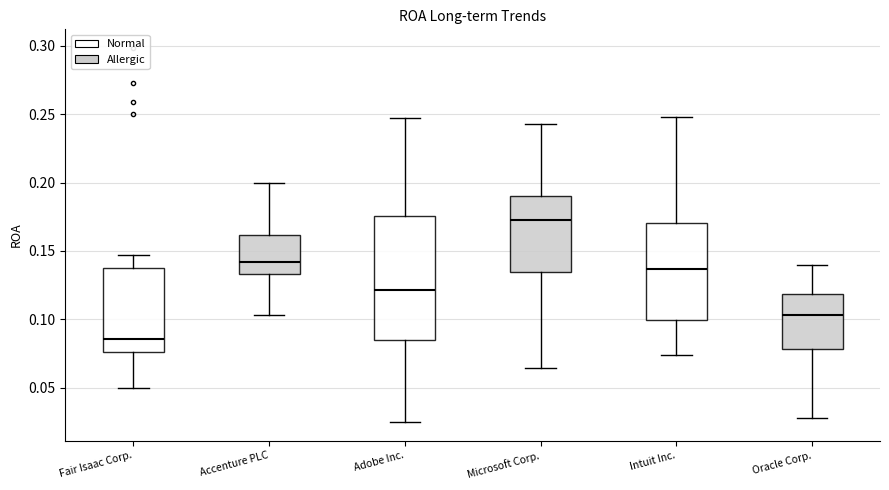

Reading left to right, transcribe this box plot: for each box, give where its median line is, the range the box spans, and where its two whiskers end, as read against the y-axis. The values are not printed on the chart, so give them approximately, as read against the axis.

Fair Isaac Corp.: median 0.085, box 0.075 to 0.135, whiskers 0.050 to 0.145
Accenture PLC: median 0.140, box 0.135 to 0.160, whiskers 0.105 to 0.200
Adobe Inc.: median 0.120, box 0.085 to 0.175, whiskers 0.025 to 0.245
Microsoft Corp.: median 0.175, box 0.135 to 0.190, whiskers 0.065 to 0.245
Intuit Inc.: median 0.135, box 0.100 to 0.170, whiskers 0.075 to 0.250
Oracle Corp.: median 0.105, box 0.080 to 0.120, whiskers 0.030 to 0.140